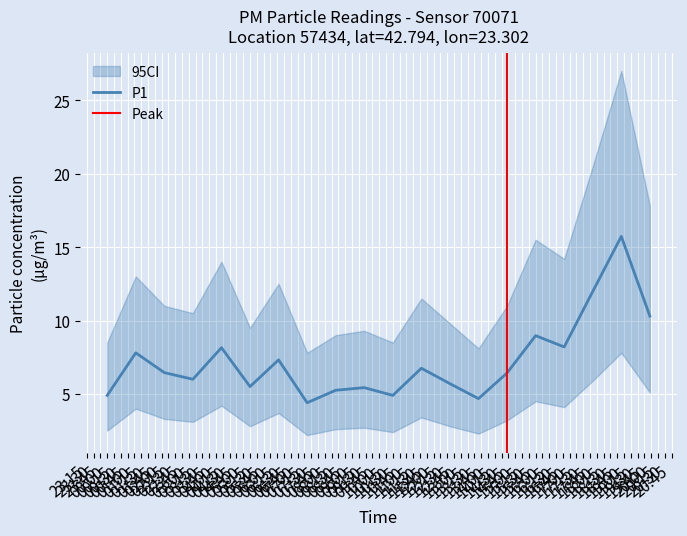

What is the difference between the maximum and minimum values?

11.3